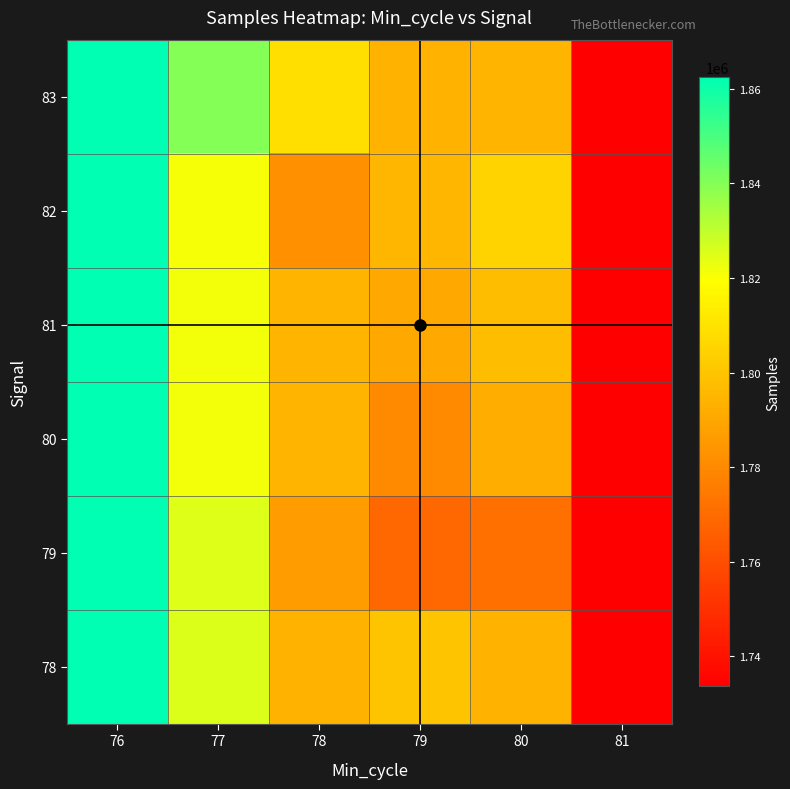

Reading right to left, transcribe all the data shown in this chart.

78: 81=1733661	80=1793755	79=1799775	78=1794317	77=1825602	76=1862494
79: 81=1733661	80=1771658	79=1768715	78=1786389	77=1825136	76=1862494
80: 81=1733661	80=1792415	79=1780098	78=1794605	77=1821325	76=1862494
81: 81=1733661	80=1797385	79=1790581	78=1794851	77=1821662	76=1862494
82: 81=1733661	80=1804868	79=1795185	78=1782956	77=1820924	76=1862494
83: 81=1733661	80=1794953	79=1794118	78=1808939	77=1839946	76=1862494